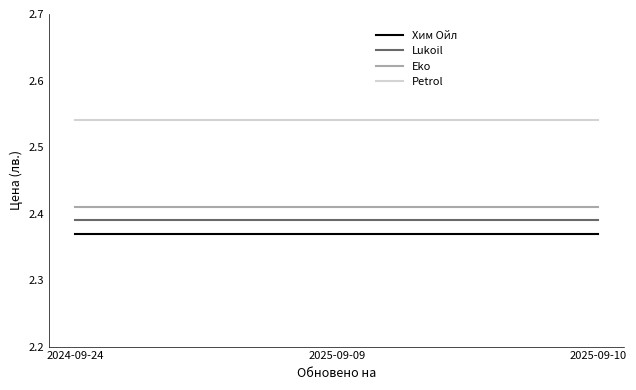

What position from the left is 2025-09-09?

2